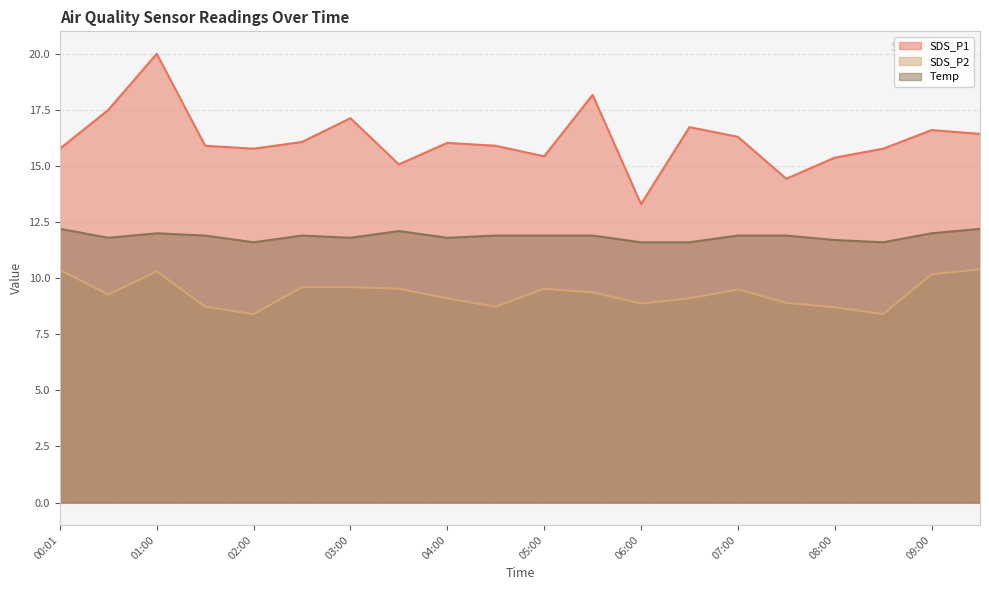

Reading left to right, transcribe all the data shown in this chart.

SDS_P1: 15.8	17.5	20.0	15.9	15.8	16.1	17.1	15.1	16.0	15.9	15.4	18.2	13.3	16.7	16.3	14.4	15.4	15.8	16.6	16.4
SDS_P2: 10.4	9.3	10.3	8.7	8.4	9.6	9.6	9.5	9.1	8.7	9.5	9.4	8.9	9.1	9.5	8.9	8.7	8.4	10.2	10.4
Temp: 12.2	11.8	12.0	11.9	11.6	11.9	11.8	12.1	11.8	11.9	11.9	11.9	11.6	11.6	11.9	11.9	11.7	11.6	12.0	12.2